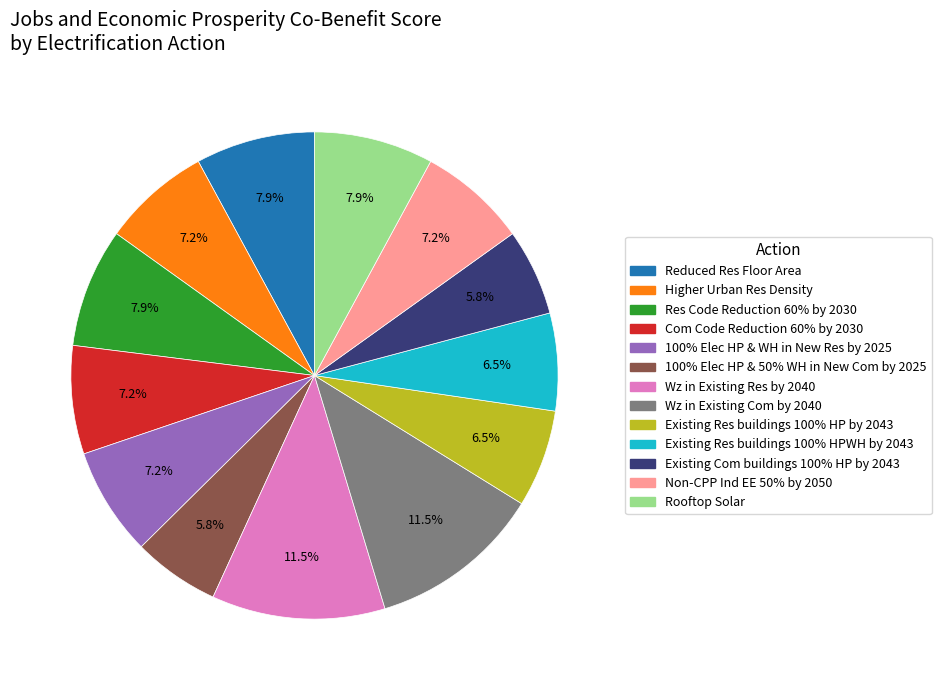

To the nearest percent, what percentage of the pie is 100% Elec HP & WH in New Res by 2025?

7%